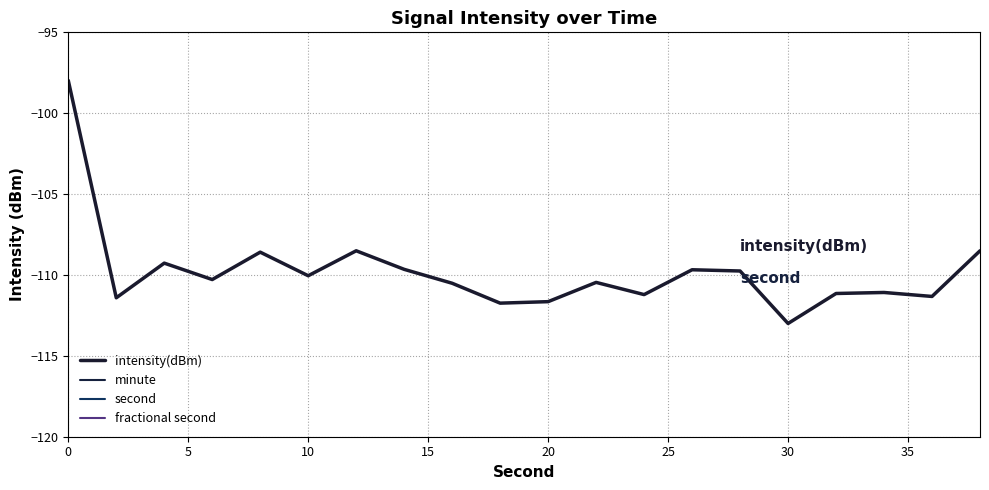

How many positive values does the second series have?

19